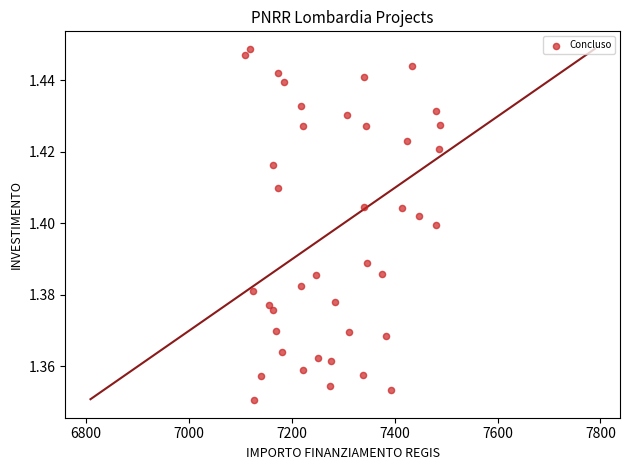

What is the range of X values (max minus min)?

379.7